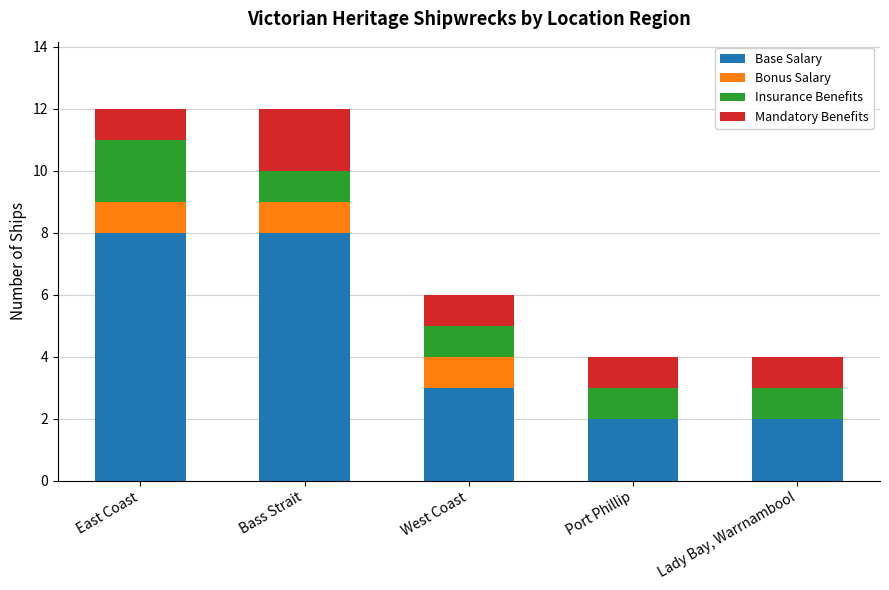

What are all the series names shown in the legend?

Base Salary, Bonus Salary, Insurance Benefits, Mandatory Benefits